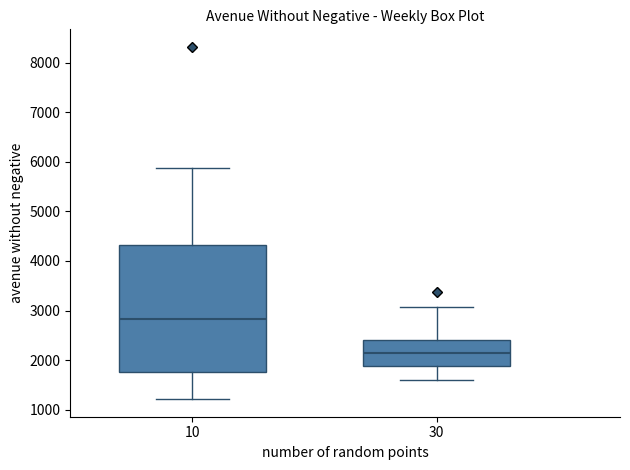

Which box's median line is the highest?

10